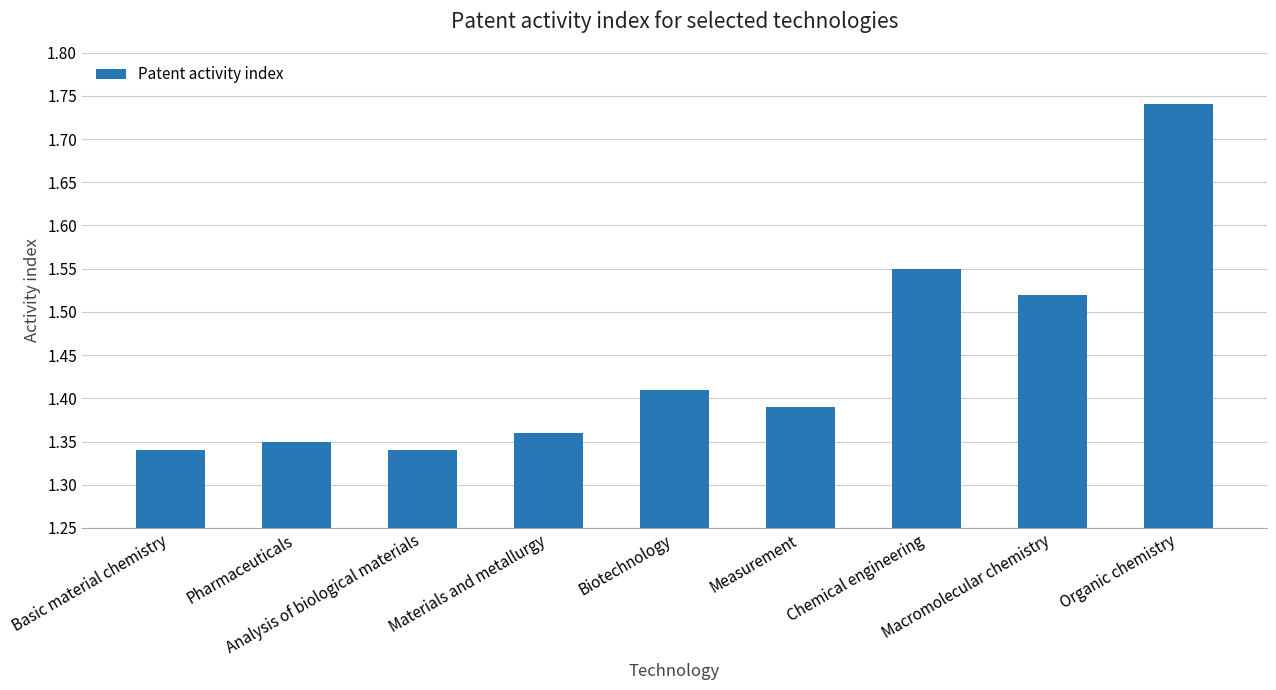

Count the values in the range 1 to 2.

9